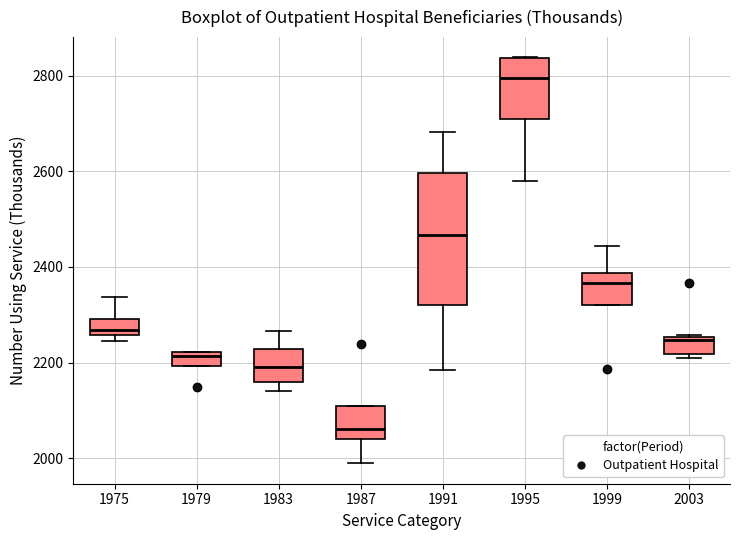

Which box's median line is the lowest?

1987